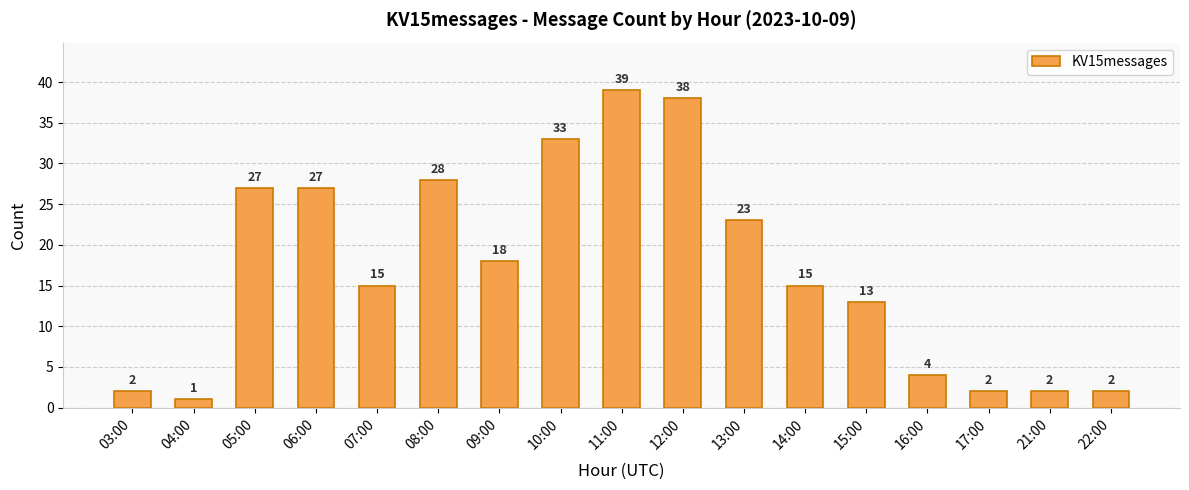

How many bars are there in total?

17